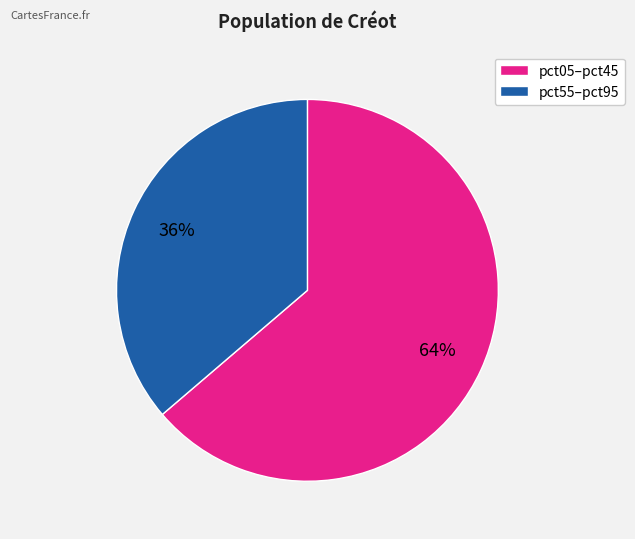

What is the largest slice in the pie chart?

pct05–pct45